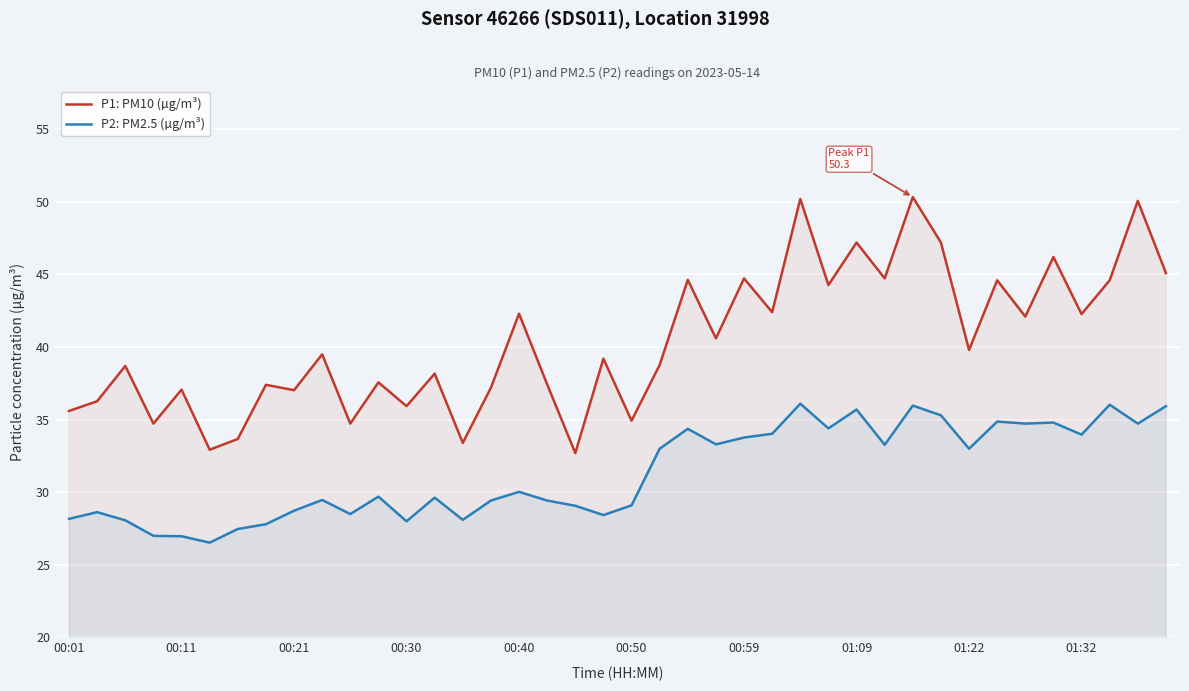

True or false: P2: PM2.5 (µg/m³) has a value of 35.7 at 01:09.

True